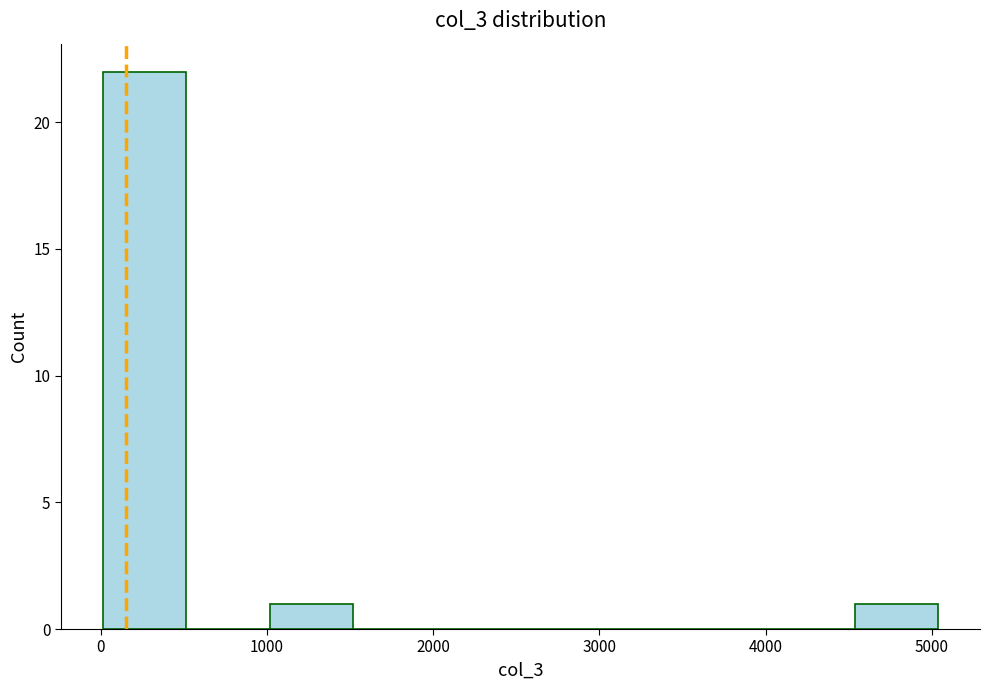

Which range on the x-axis has the tallest bar?

0 to 500